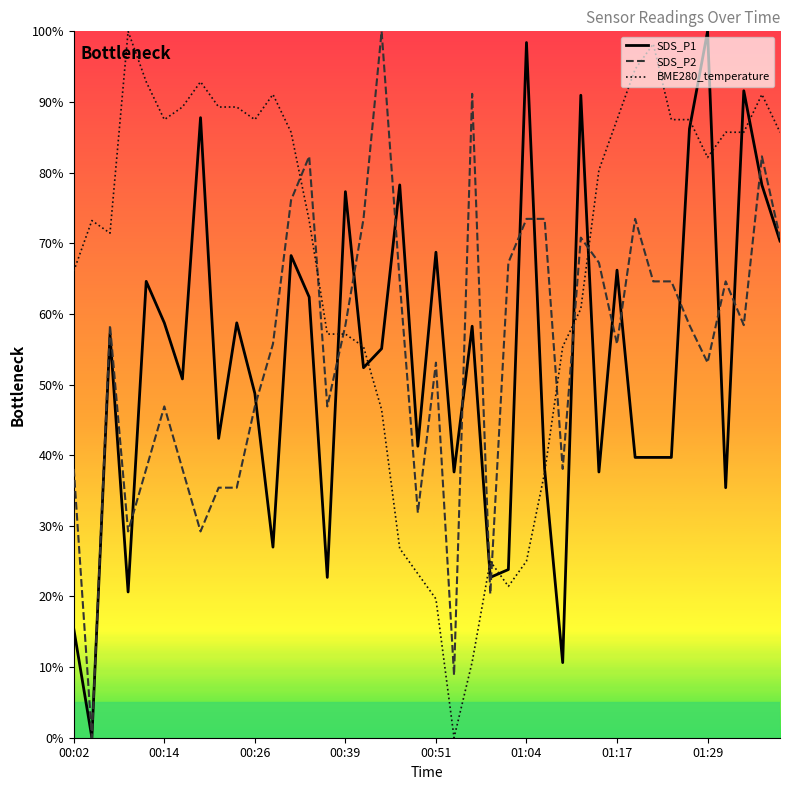

Which series has the largest total across all categories?

BME280_temperature